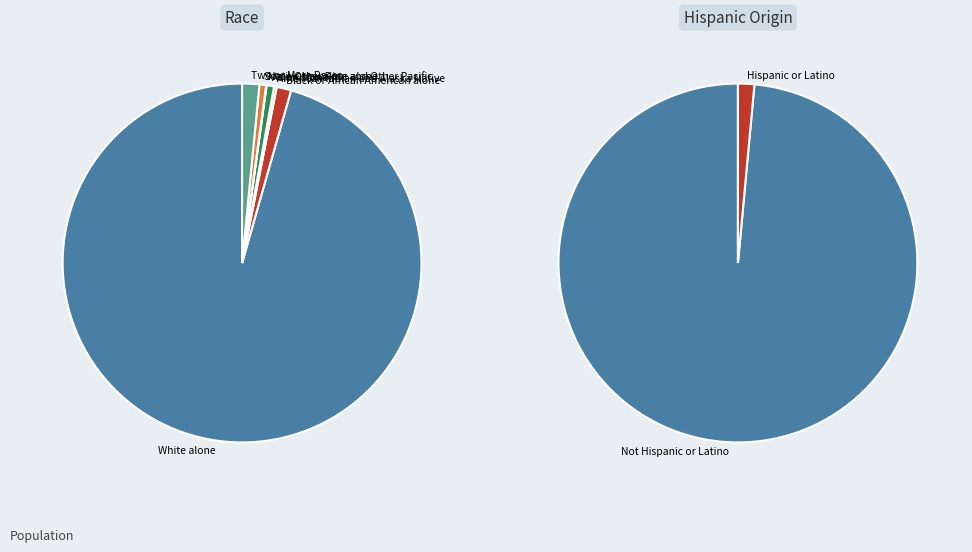

Combined, do Black or African American alone and Some Other Race alone account for over 50%?

No